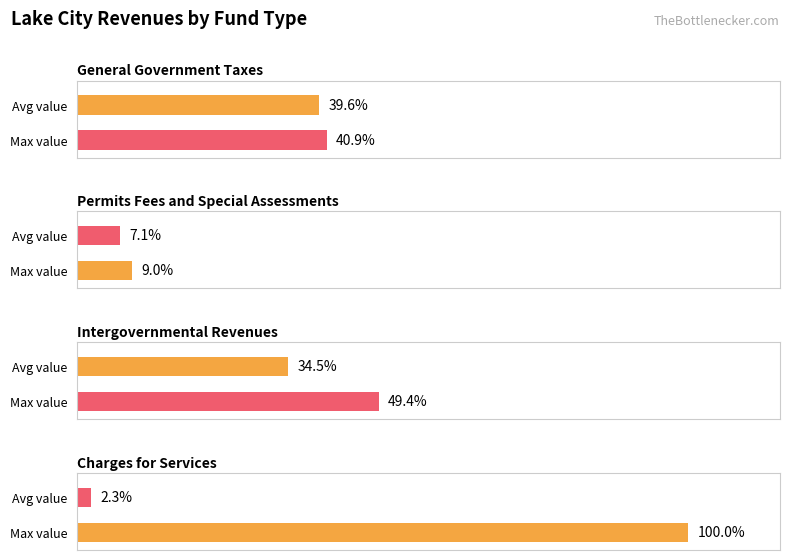

What position from the right is Permits Fees and Special Assessments?

3